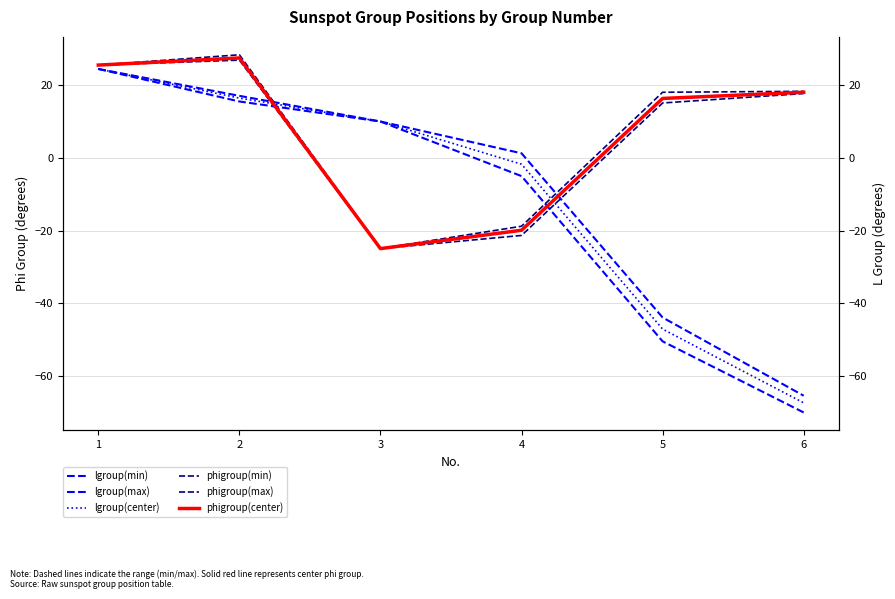

What is the value of the phigroup(min) point at the 4th from the left?

-21.3